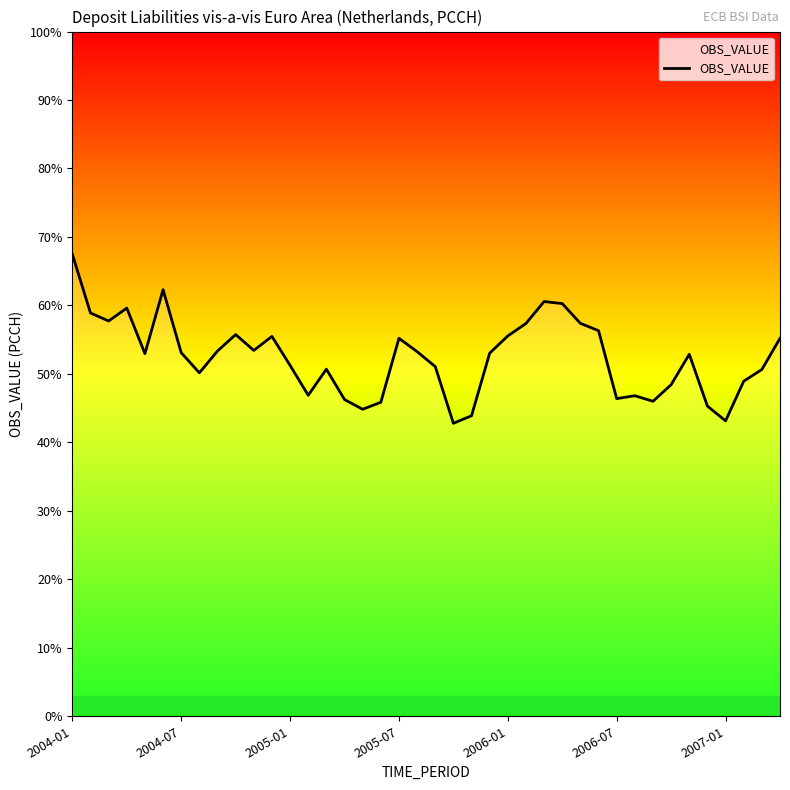

Does the chart display data point markers on the line(s)?

No